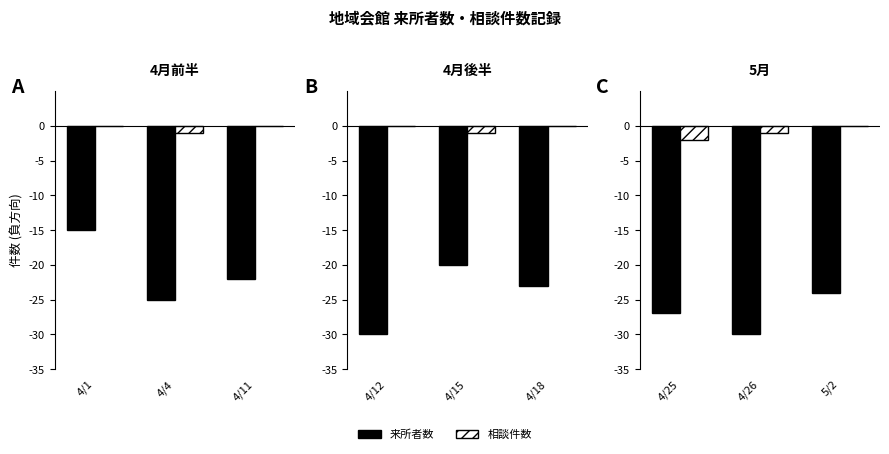

What is the difference between the 相談件数 values at 4/26 and 5/2?

1